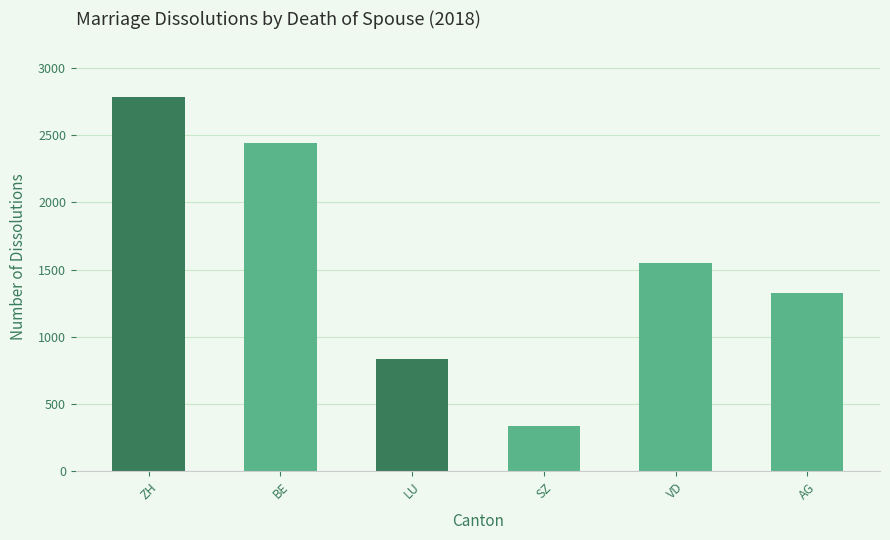

Which label corresponds to the largest value in the chart?

ZH